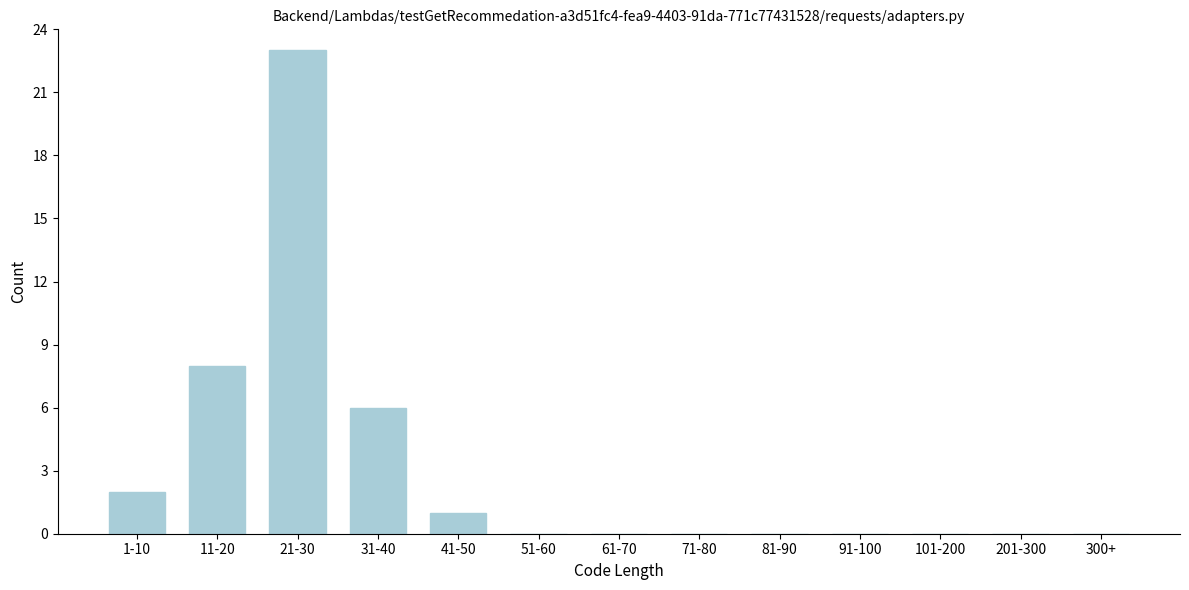

Reading left to right, extract all data points from this chart.

1-10=2	11-20=8	21-30=23	31-40=6	41-50=1	51-60=0	61-70=0	71-80=0	81-90=0	91-100=0	101-200=0	201-300=0	300+=0